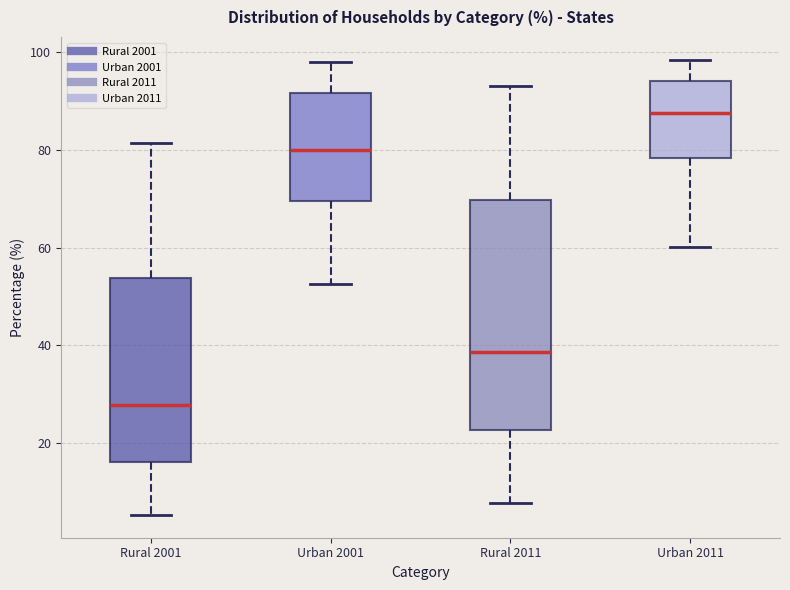

Where does the lower whisker of the box for Rural 2001 end on the y-axis? The values are not printed on the chart, so give them approximately, as read against the axis.

6